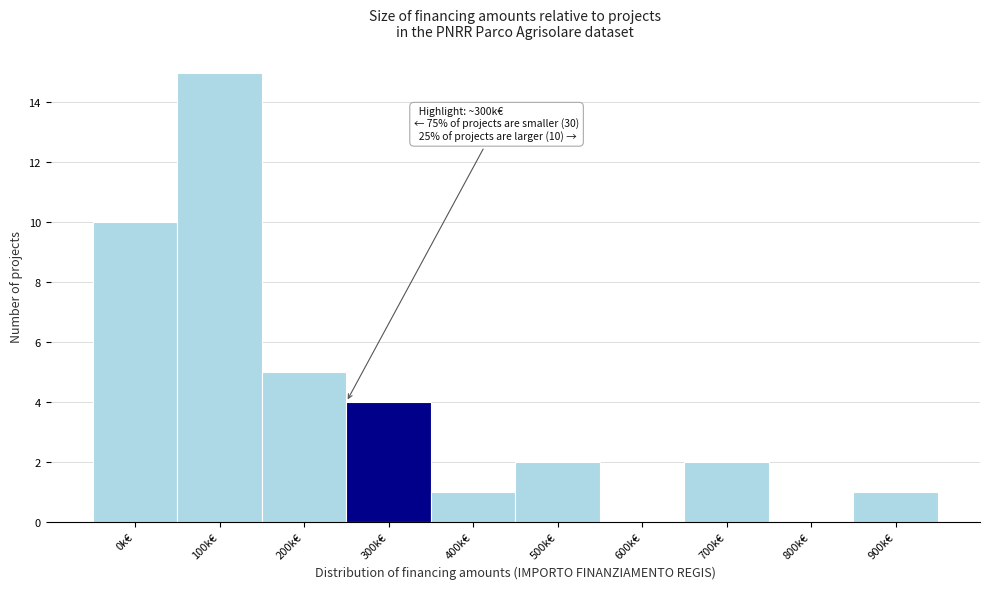

Reading left to right, extract all data points from this chart.

0k€=10	100k€=15	200k€=5	300k€=4	400k€=1	500k€=2	600k€=0	700k€=2	800k€=0	900k€=1